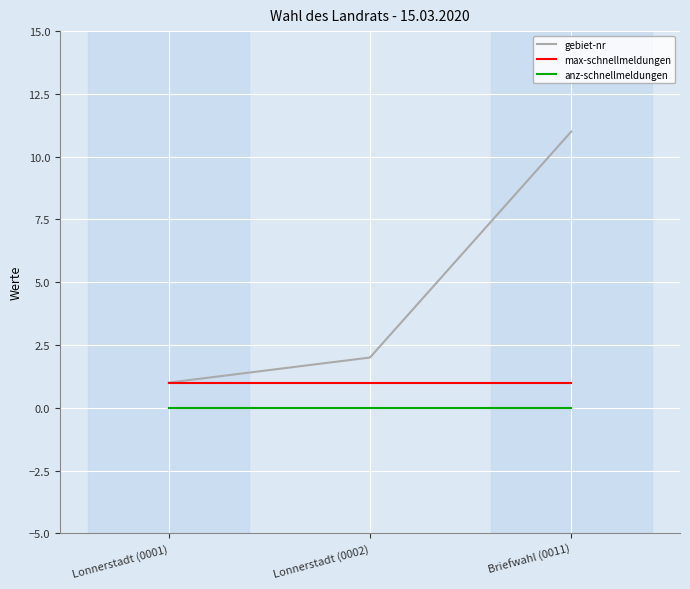

Rank the categories by gebiet-nr value from lowest to highest.

Lonnerstadt (0001), Lonnerstadt (0002), Briefwahl (0011)